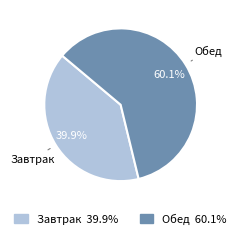

Is it true that Завтрак is 25% of the pie?

False